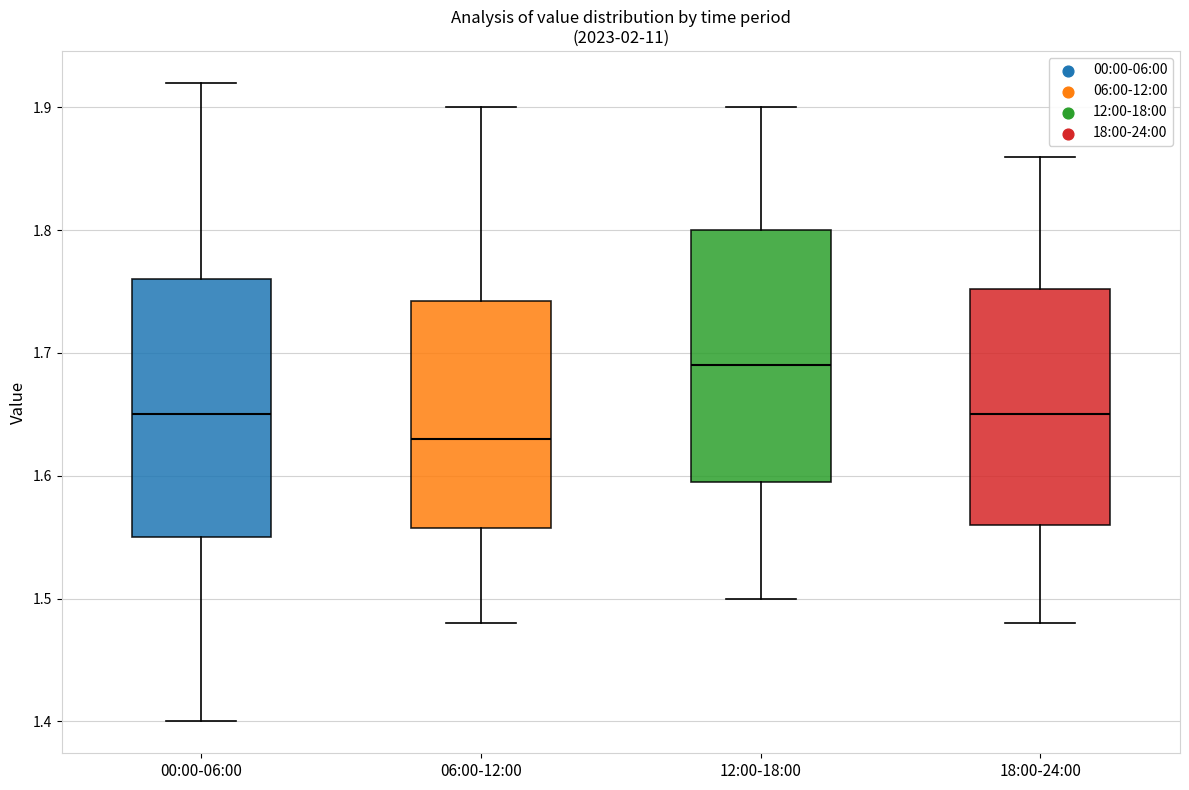

Where is the upper edge of the box for 00:00-06:00 on the y-axis? The values are not printed on the chart, so give them approximately, as read against the axis.

1.76